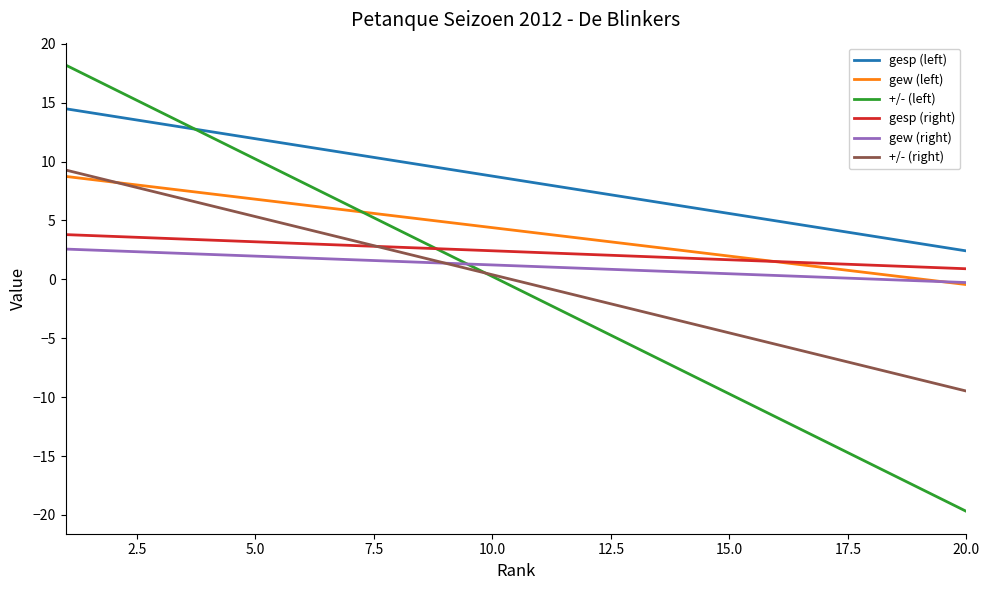

Which series has the largest total across all categories?

gesp (left)